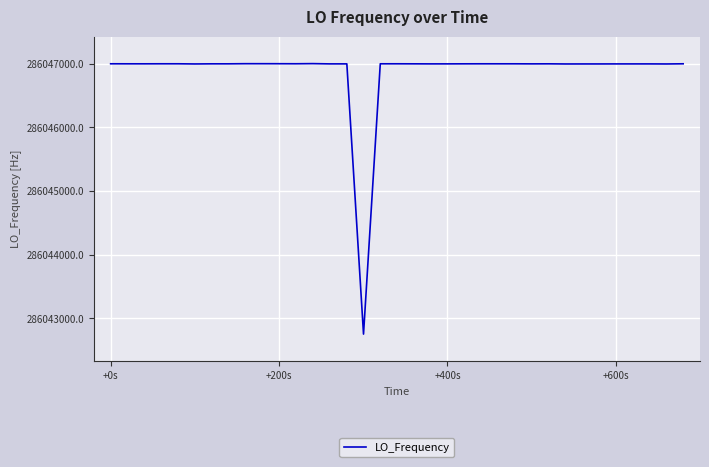

What is the maximum value shown in the chart?

286047003.9